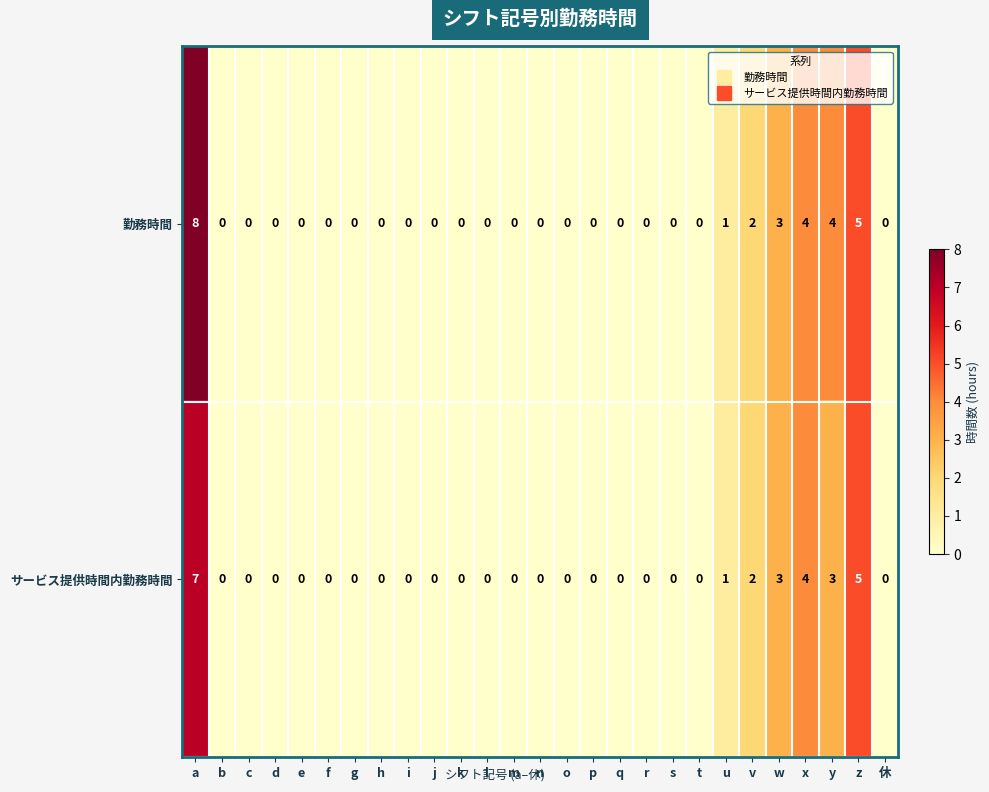

At which category does the chart reach its peak across all series?

a